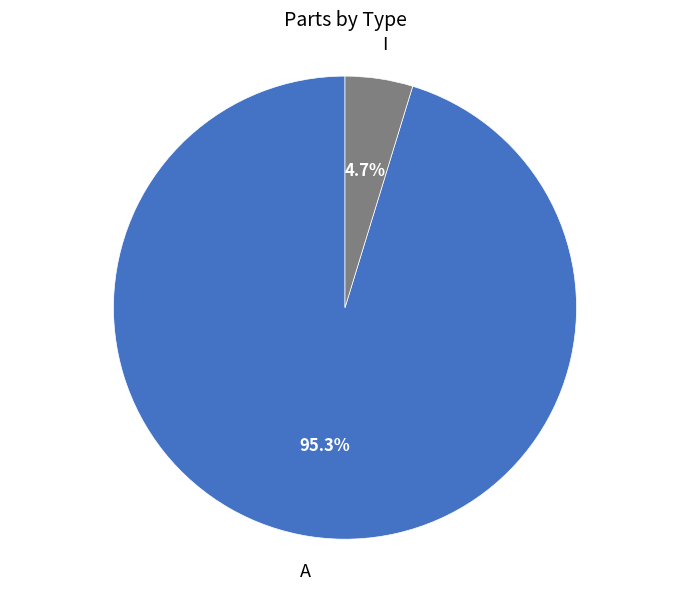

Which slice is the largest?

A